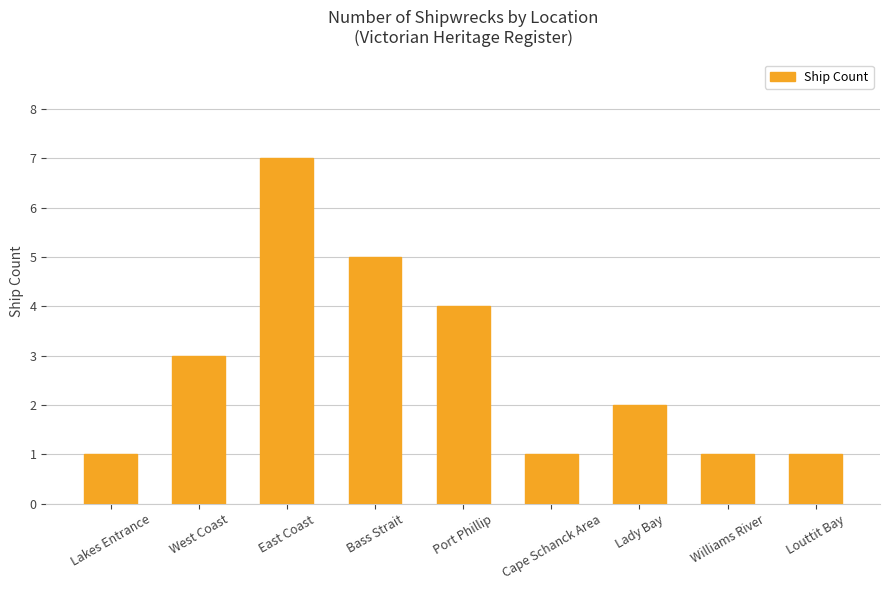

How many data points are less than 2?

4